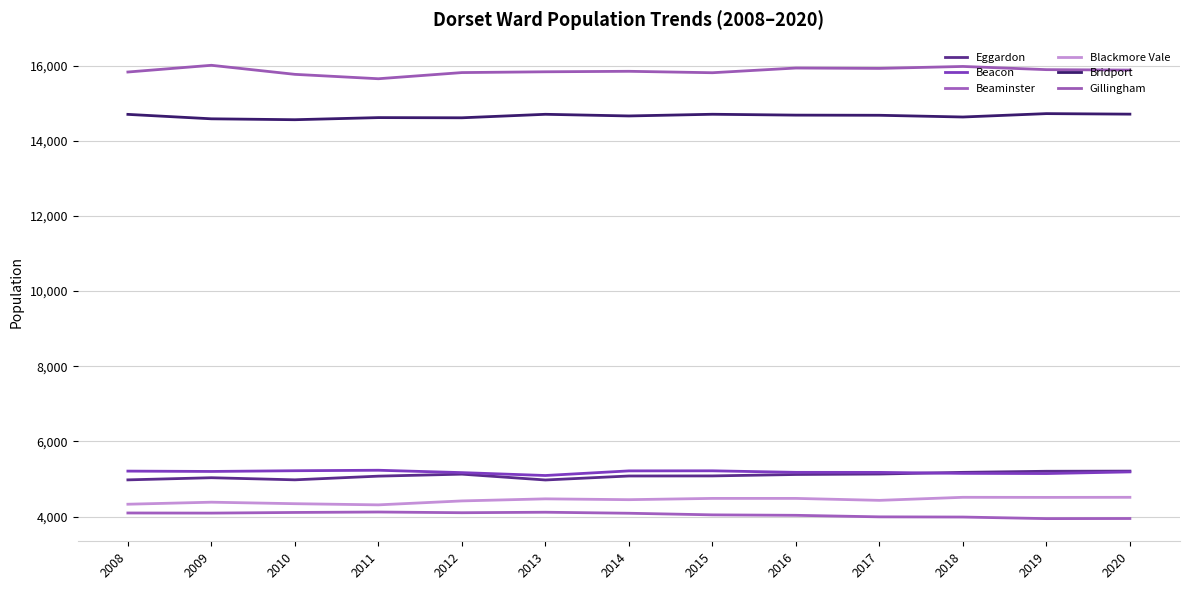

What is the difference between the Eggardon values at 2020 and 2019?

4